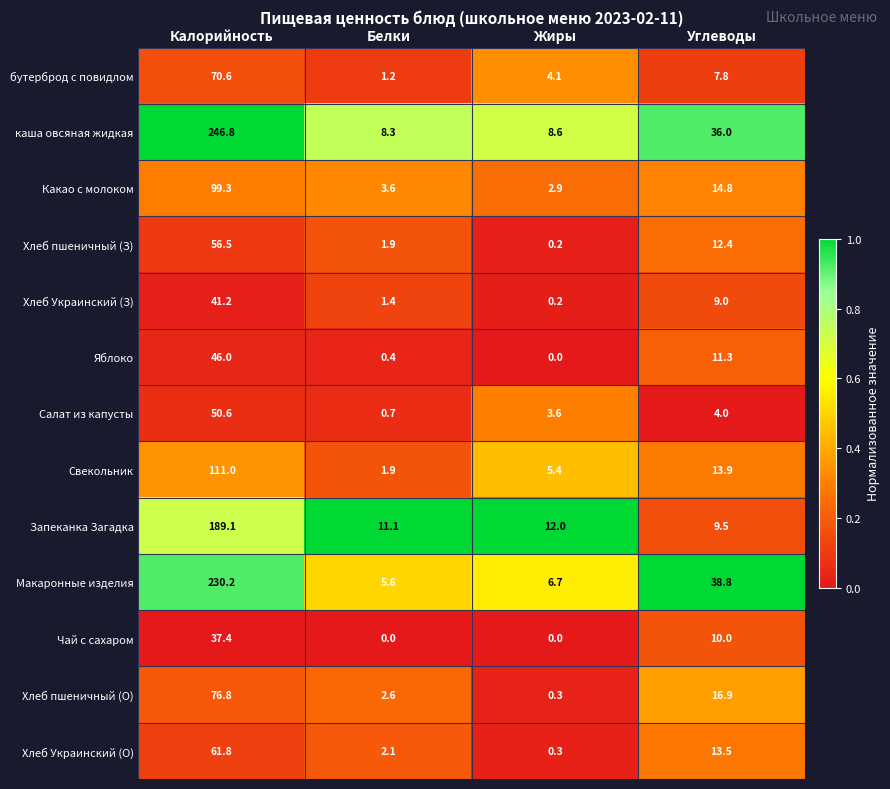

What is the difference between the Хлеб пшеничный (З) values at Жиры and Белки?

1.7